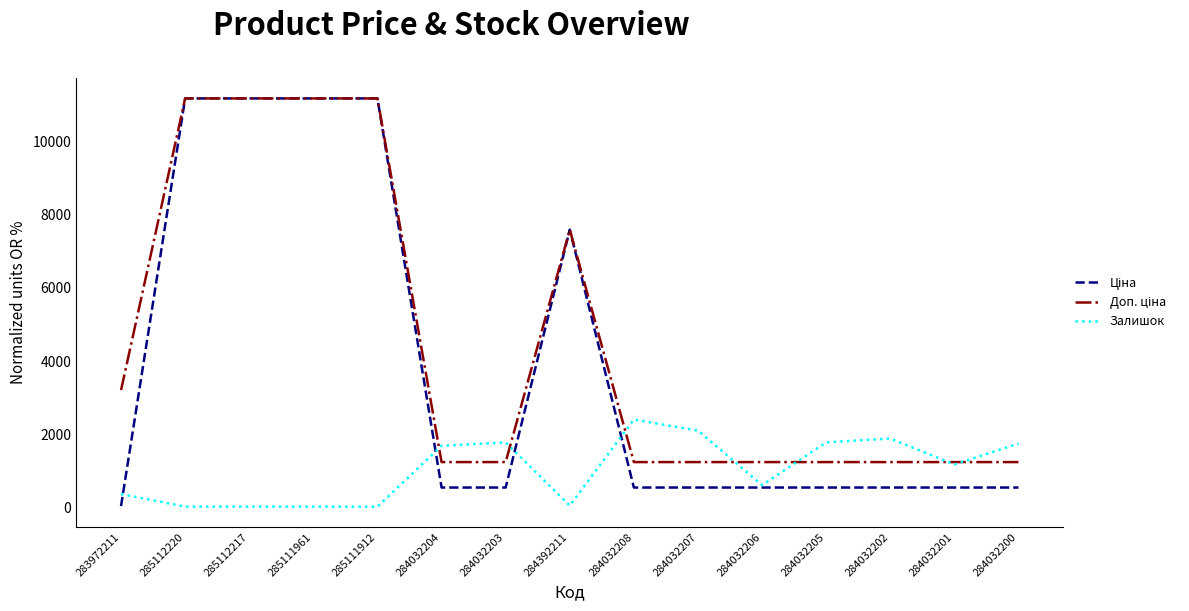

At which label is Залишок closest to 1207?

284032201